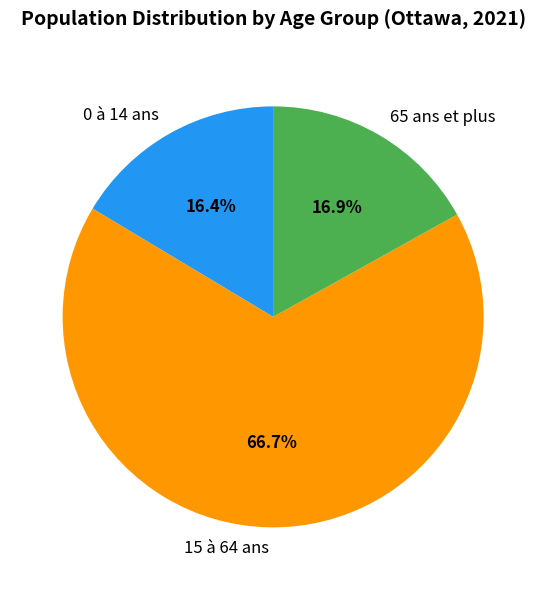

How many slices are in this pie chart?

3